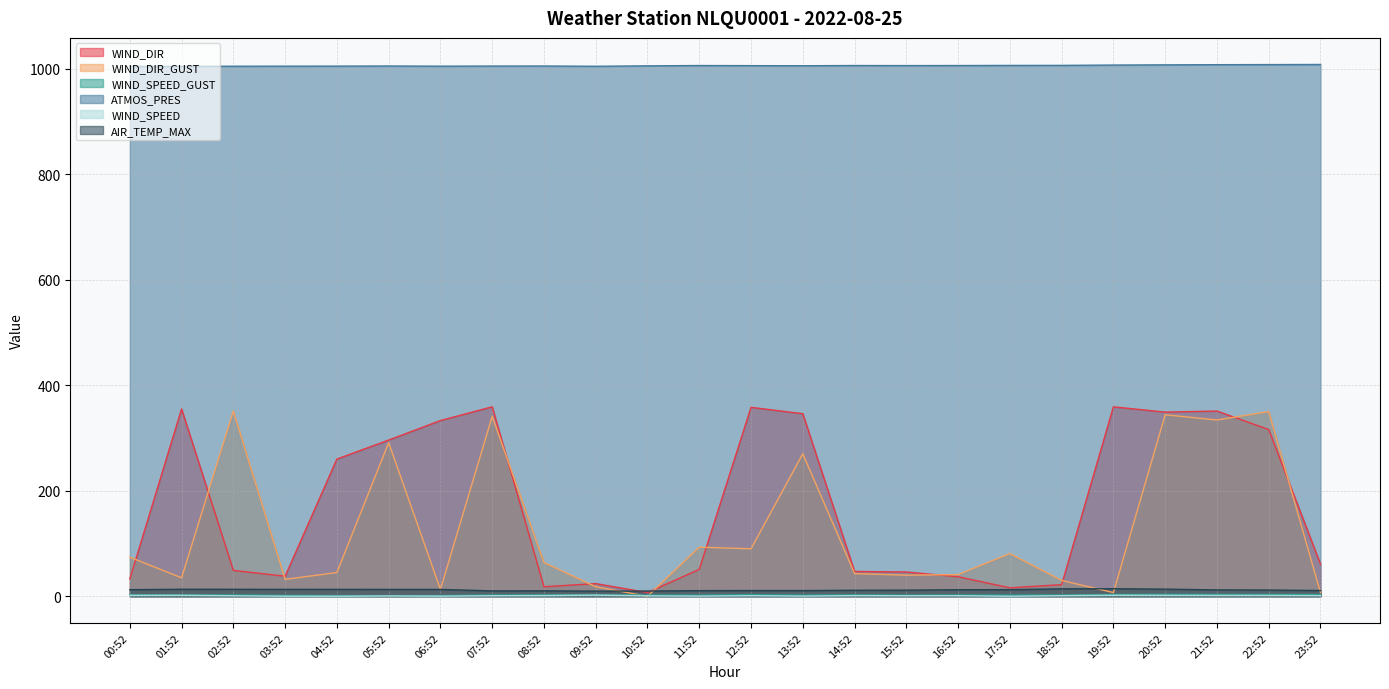

Is the value of WIND_SPEED_GUST at 20:52 greater than the value of WIND_SPEED at 14:52?

Yes